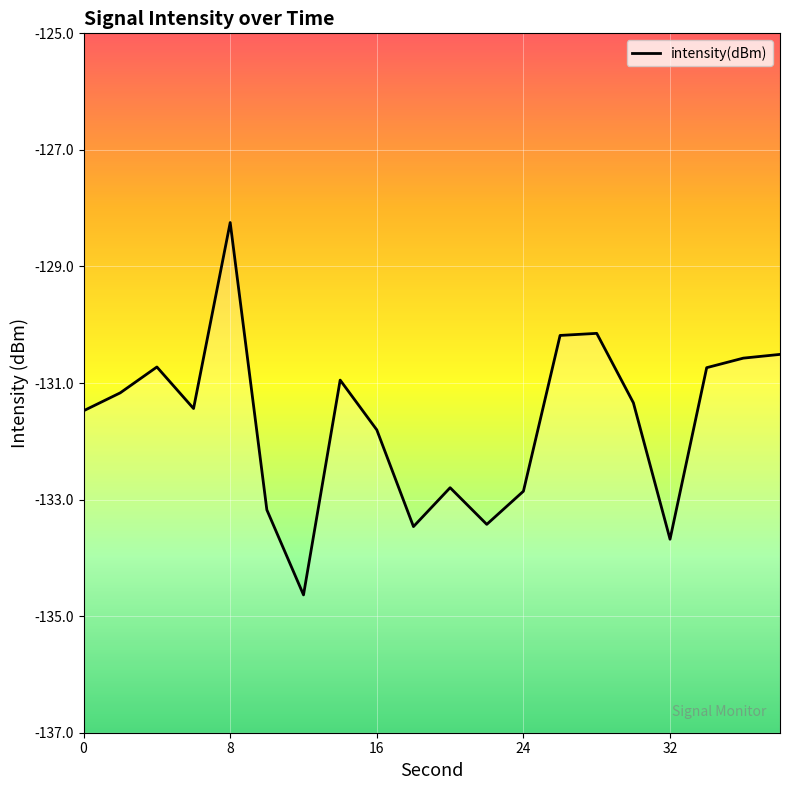

What is the smallest value displayed?

-134.6